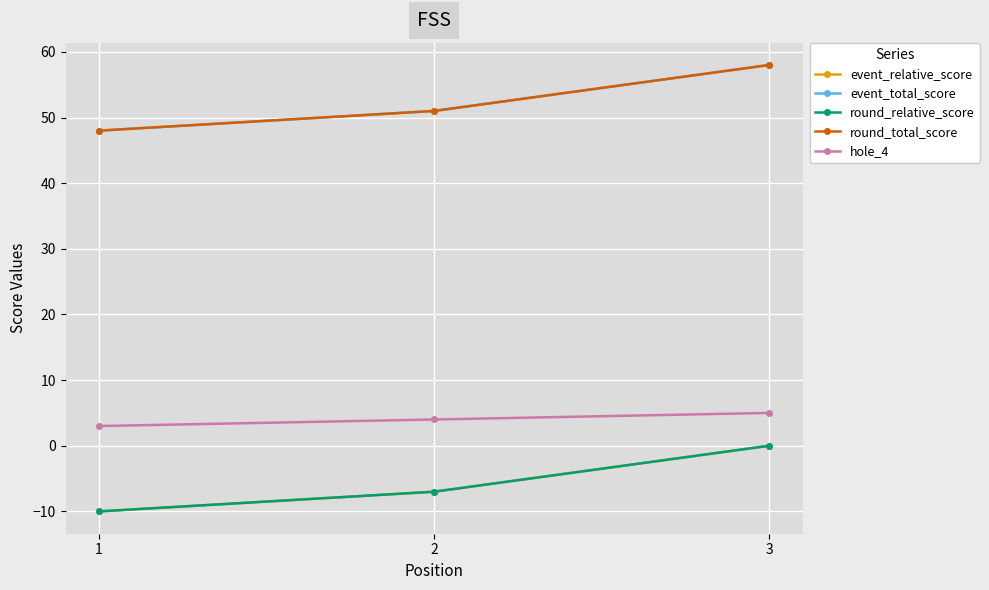

Between 3 and 2, which is larger?

3